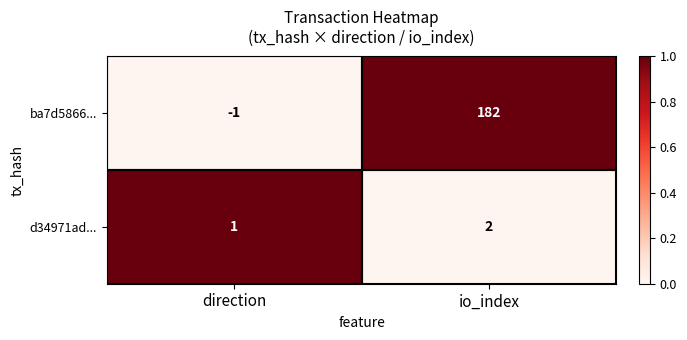

At how many categories does at least one series exceed 0?

2